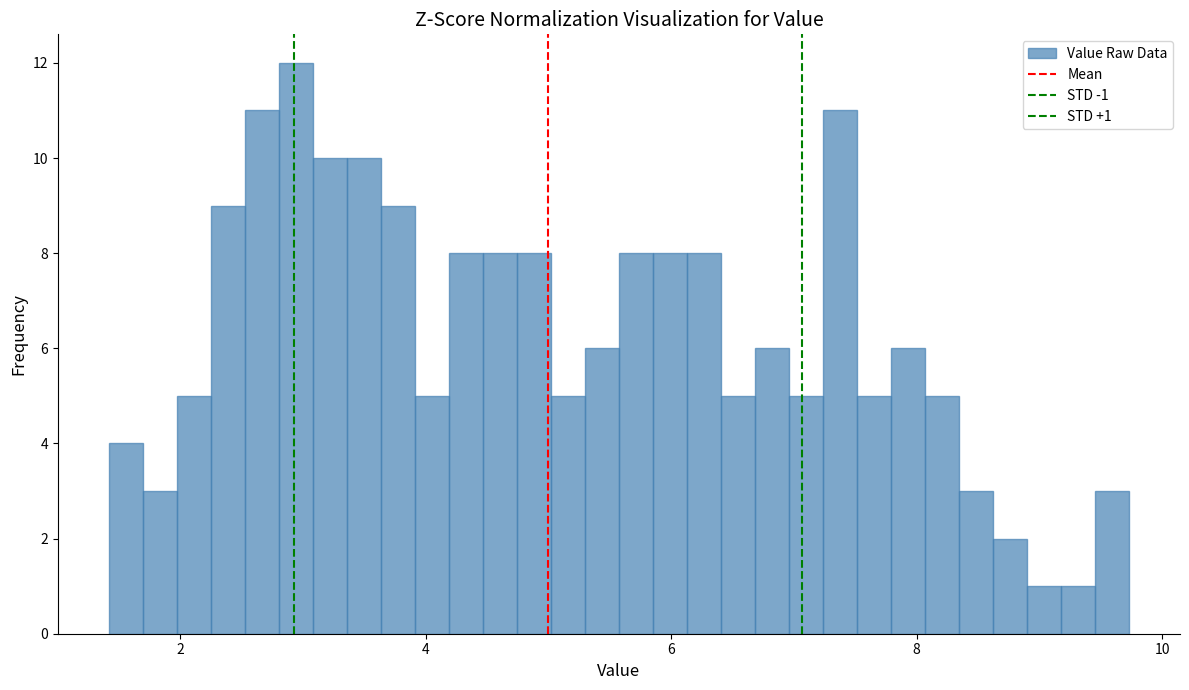

Read against the x-axis, roughly where is the centre of the tallest bar?

3.0